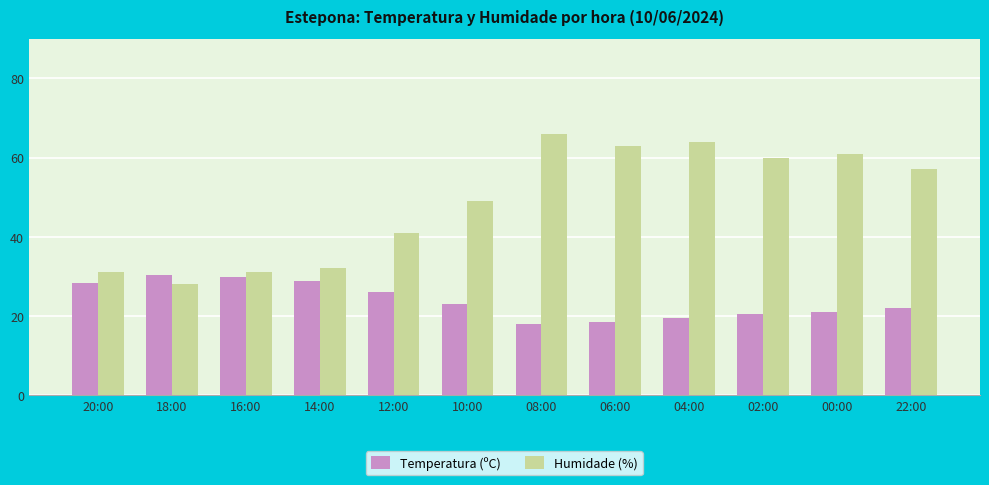

What is the spread (max minus min) of values at 18:00?

2.2